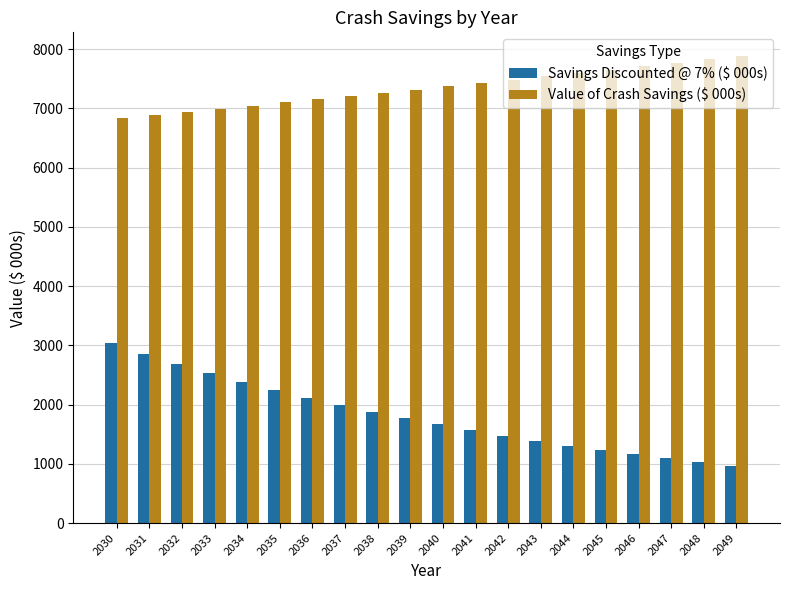

At 2035, list the series in order from smallest to largest.

Savings Discounted @ 7% ($ 000s), Value of Crash Savings ($ 000s)